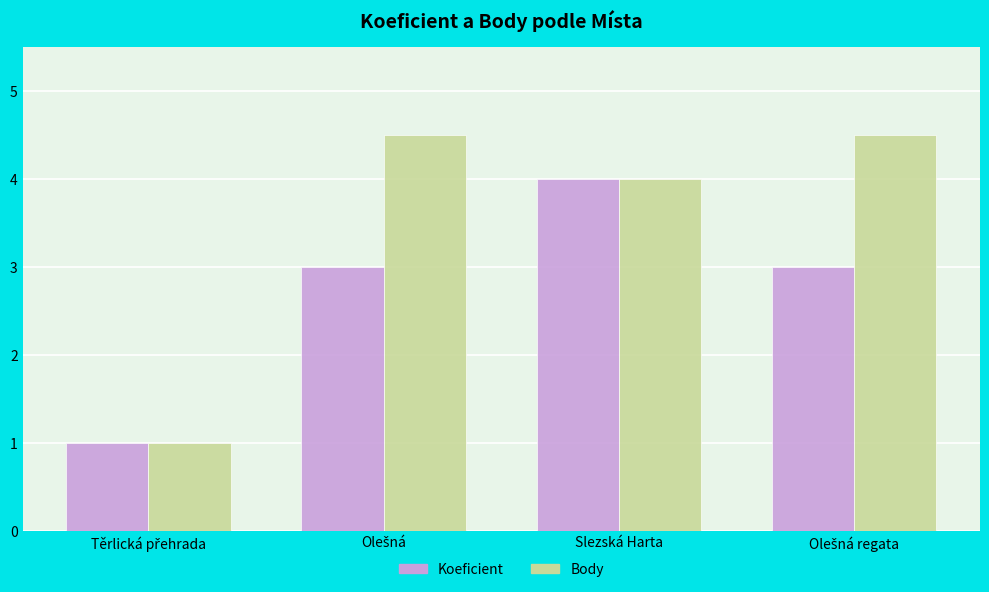

At which category is the sum across all series the highest?

Slezská Harta